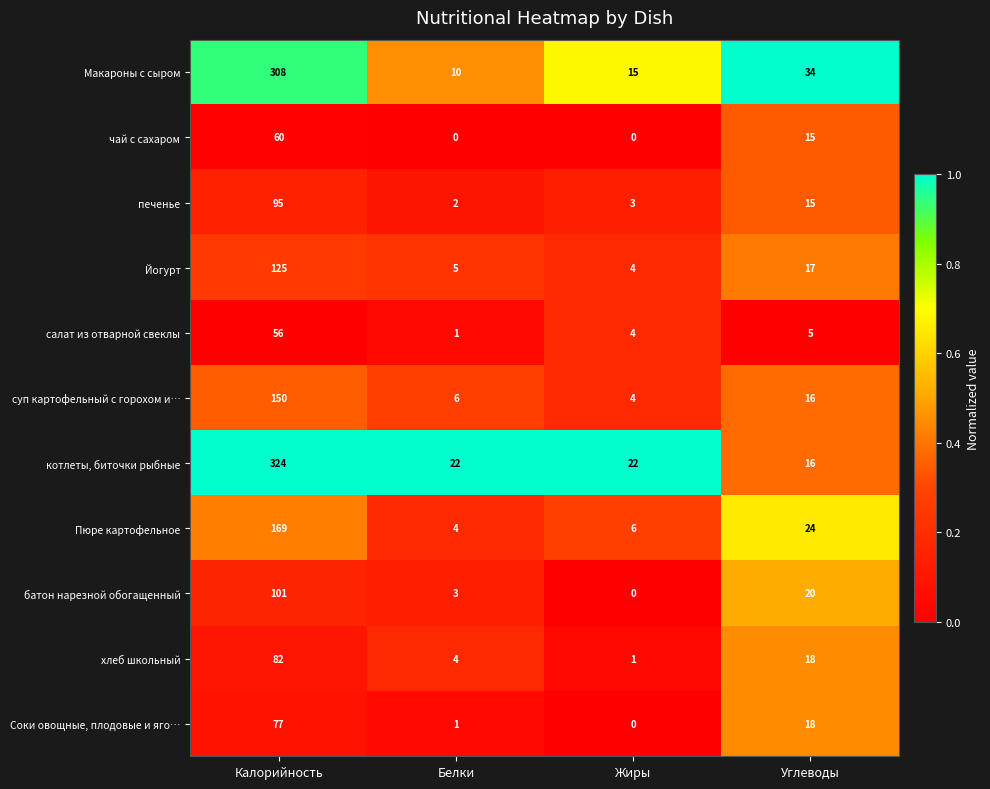

Which series has the widest spread of values?

котлеты, биточки рыбные